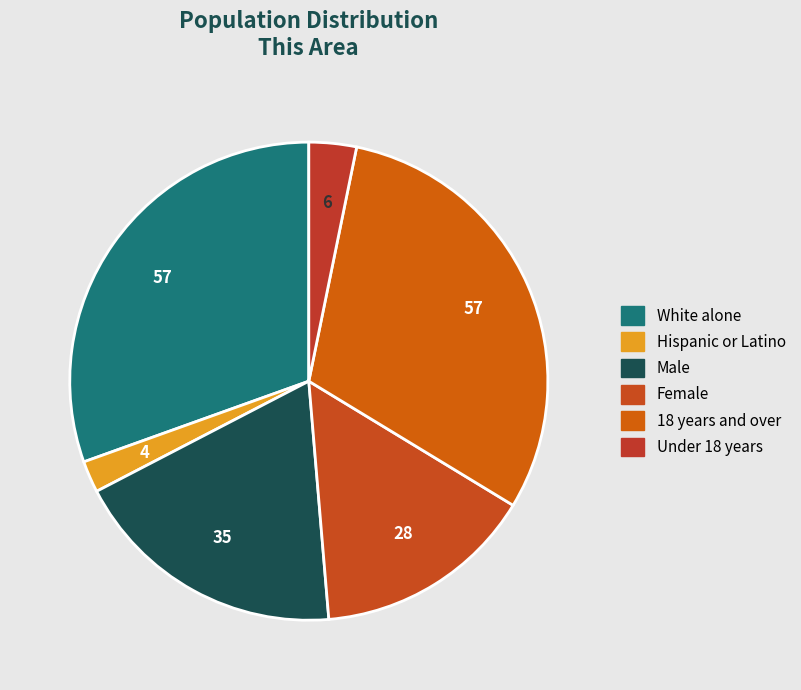

Which category has the biggest portion of the pie?

White alone